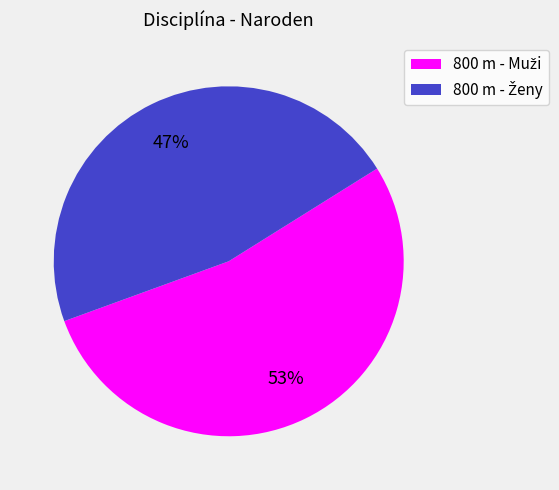

Does any single category account for the majority?

Yes